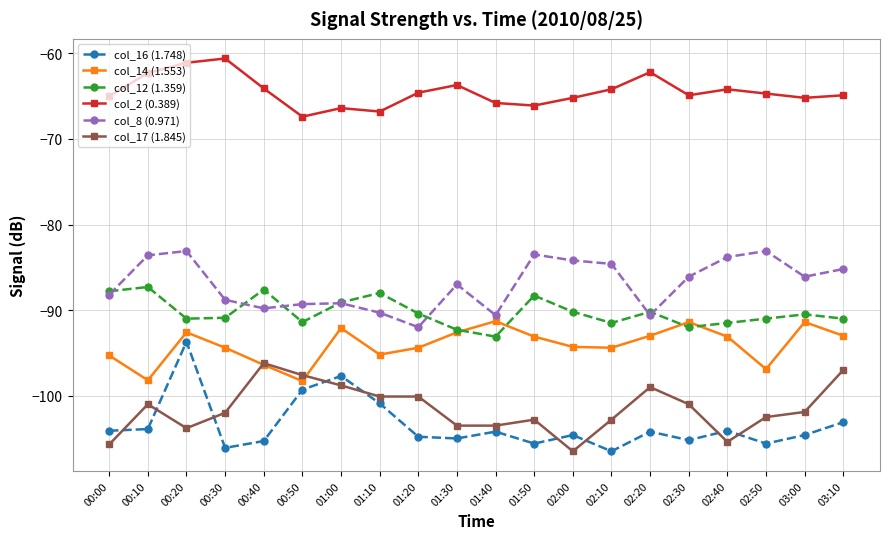

How many data points does each series have?

20